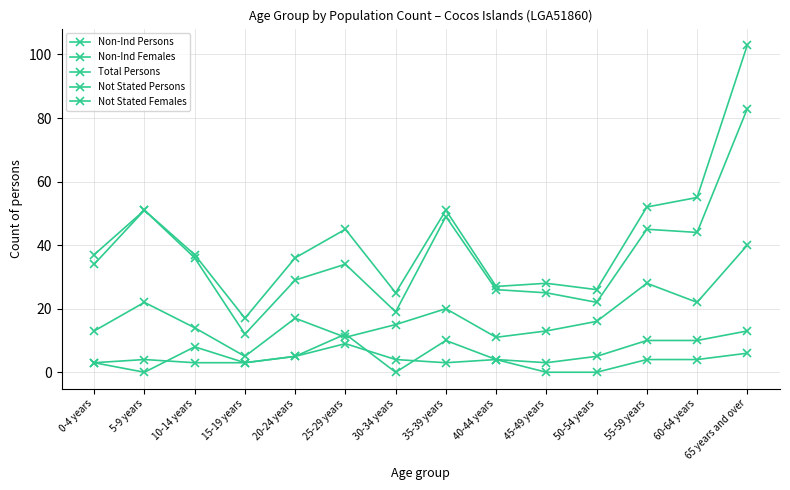

How many distinct data groups are displayed?

5